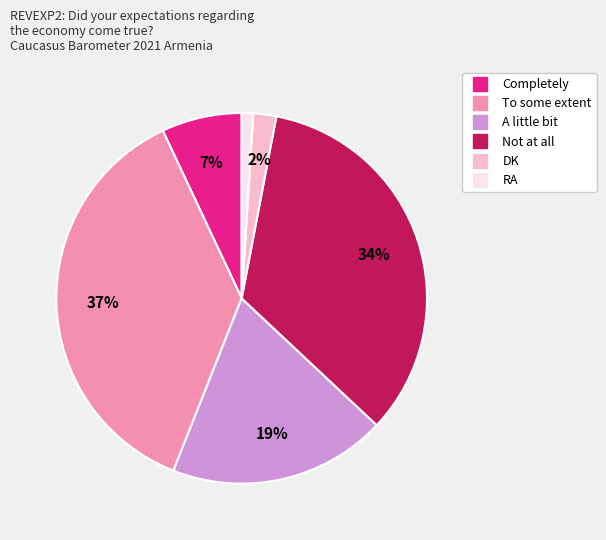

Which category has the biggest portion of the pie?

To some extent